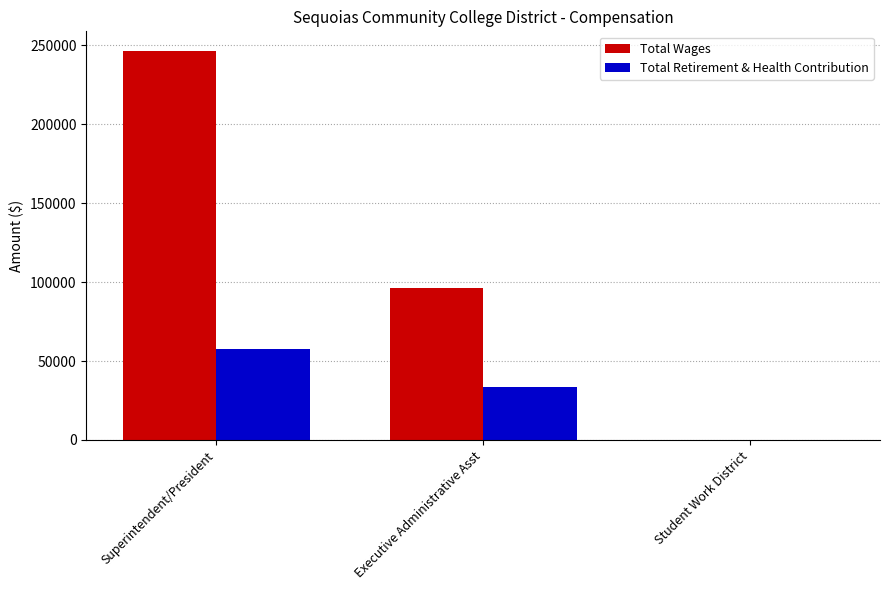

What is the average value of the Total Wages series?

114341